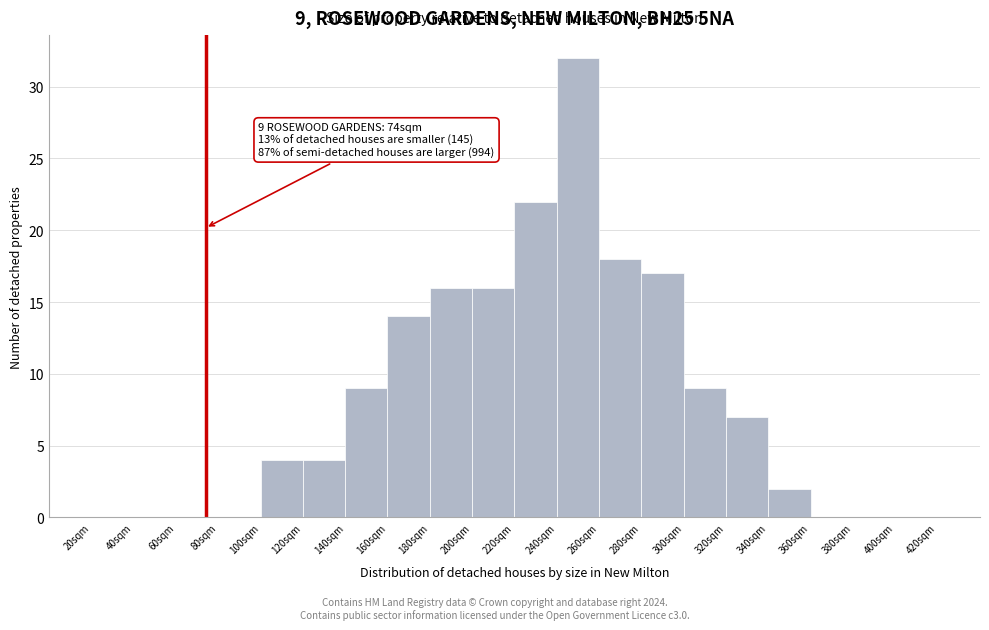

Over which range of the x-axis is the bar tallest?

240 to 260